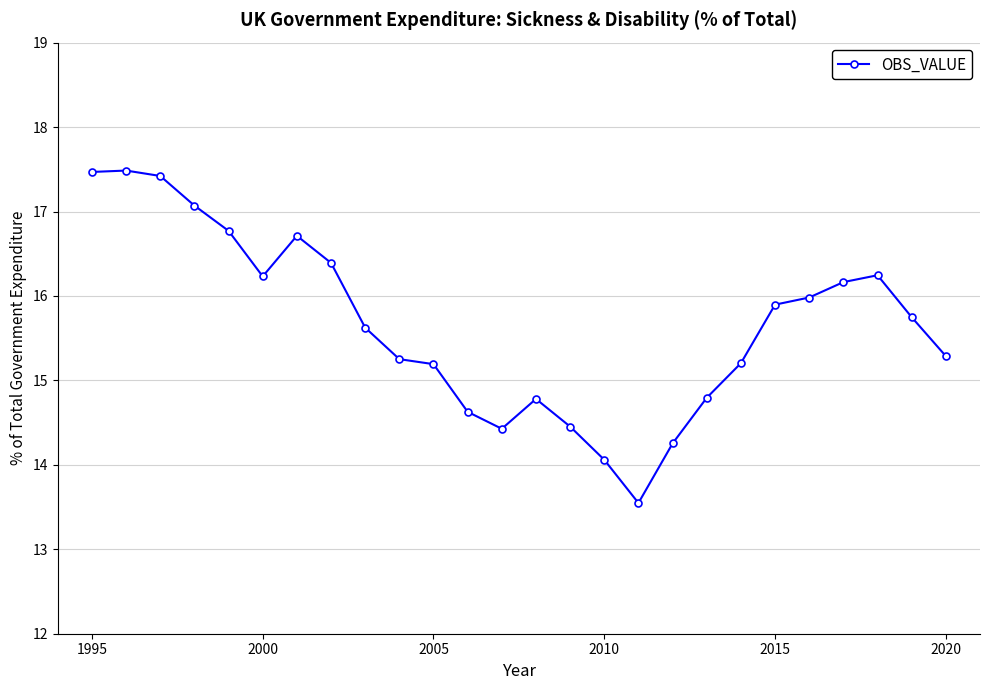

What is the smallest value displayed?

13.5